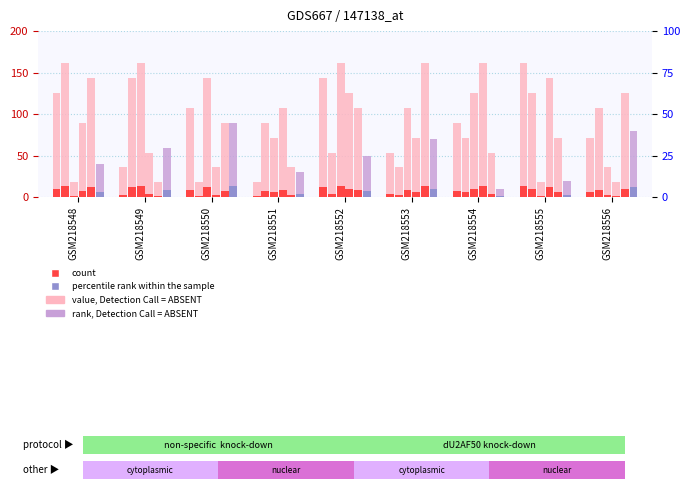

The value of col_7 at GSM218551 is 36. True or false?

True